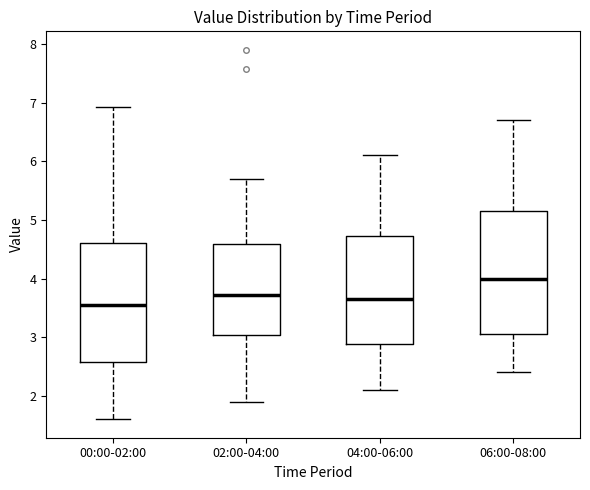

Reading left to right, read every box against the y-axis: the position of its median line, the range the box covers, and the ends of its whiskers. The values are not printed on the chart, so give them approximately, as read against the axis.

00:00-02:00: median 3.6, box 2.6 to 4.6, whiskers 1.6 to 6.9
02:00-04:00: median 3.7, box 3.0 to 4.6, whiskers 1.9 to 5.7
04:00-06:00: median 3.7, box 2.9 to 4.7, whiskers 2.1 to 6.1
06:00-08:00: median 4.0, box 3.1 to 5.2, whiskers 2.4 to 6.7